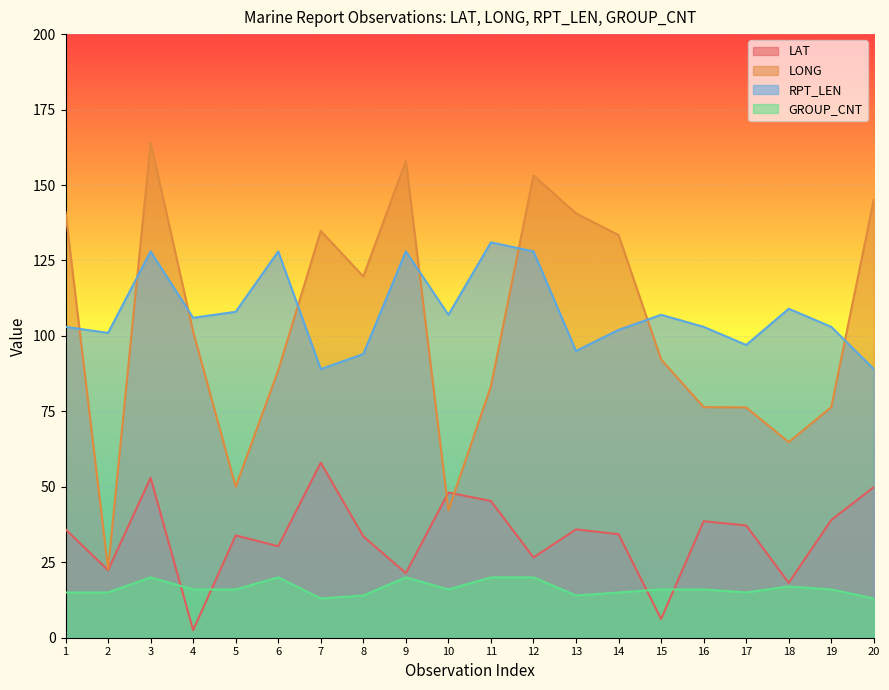

Which series has the largest total across all categories?

RPT_LEN